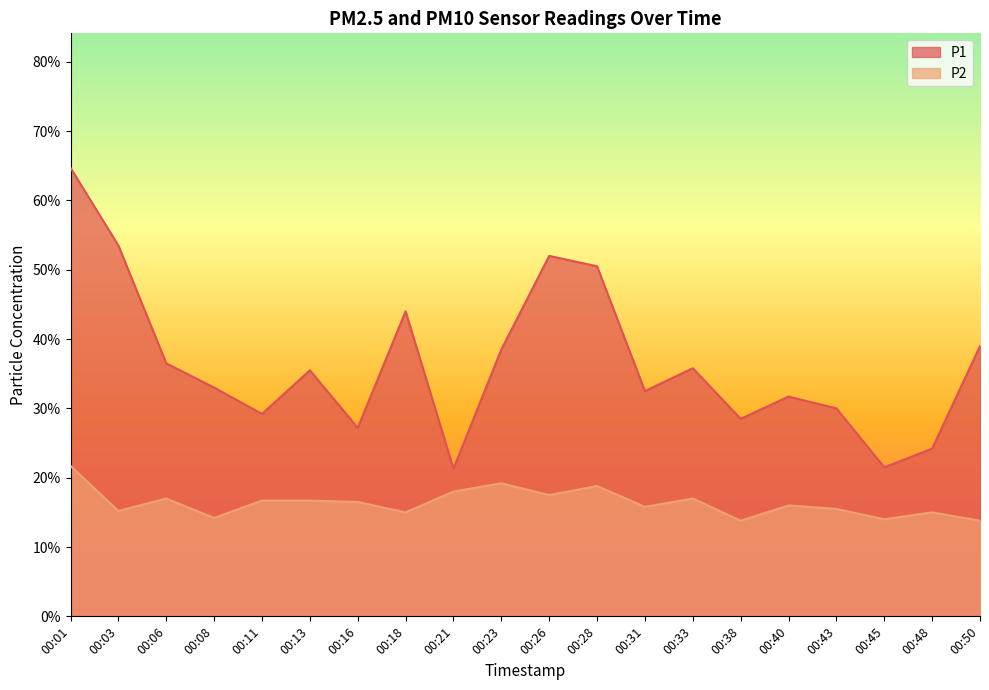

Which category has the lowest value in the P1 series?

00:21